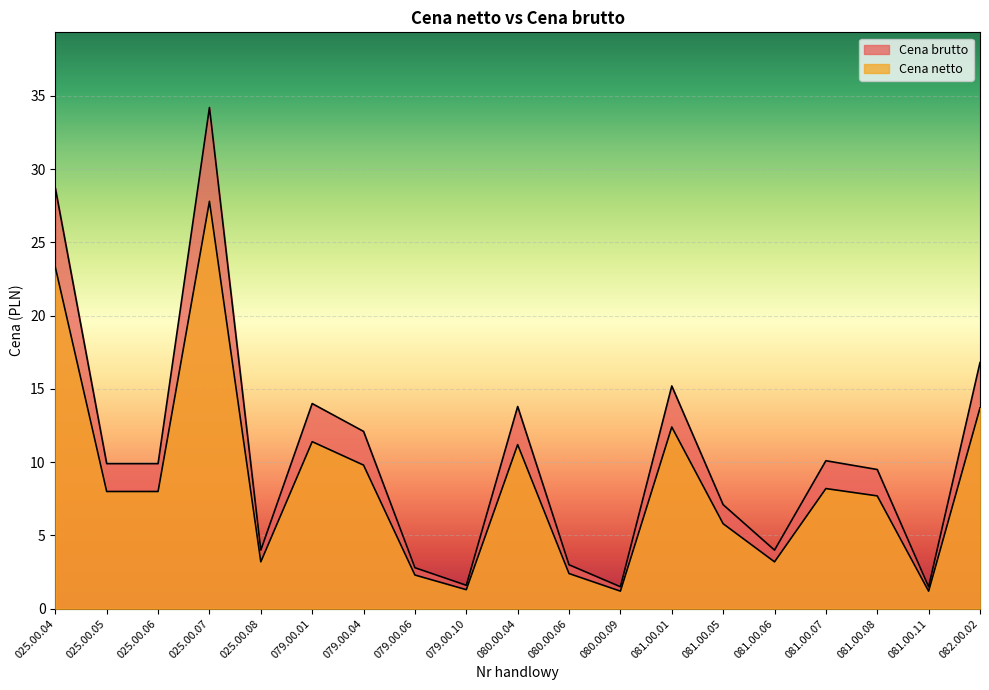

What is the average value of the Cena netto series?

8.5